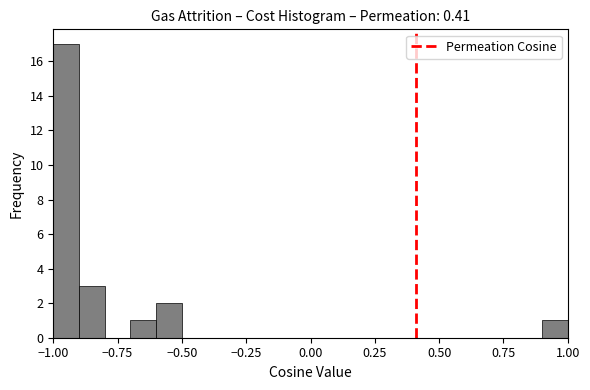

Read against the x-axis, roughly where is the centre of the tallest bar?

-0.95